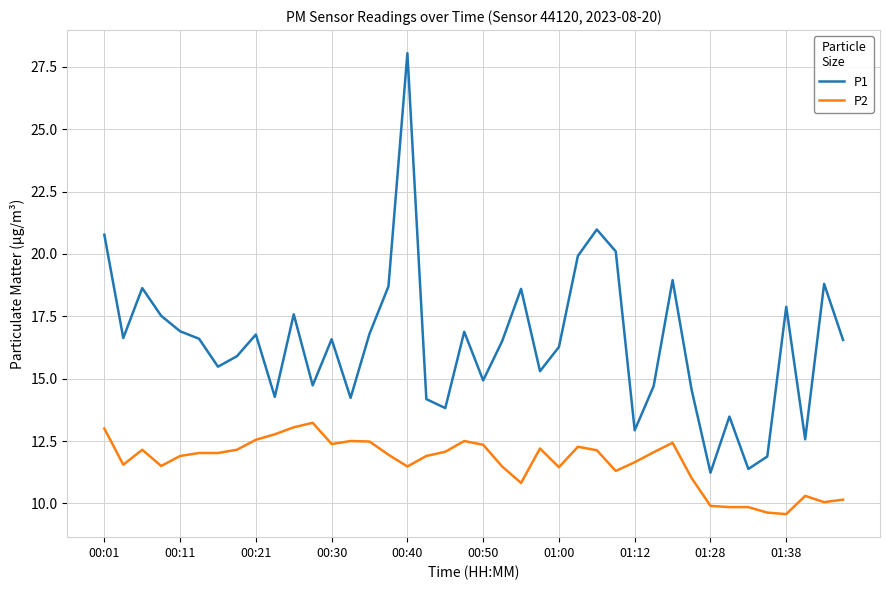

What is the smallest value displayed?

9.6